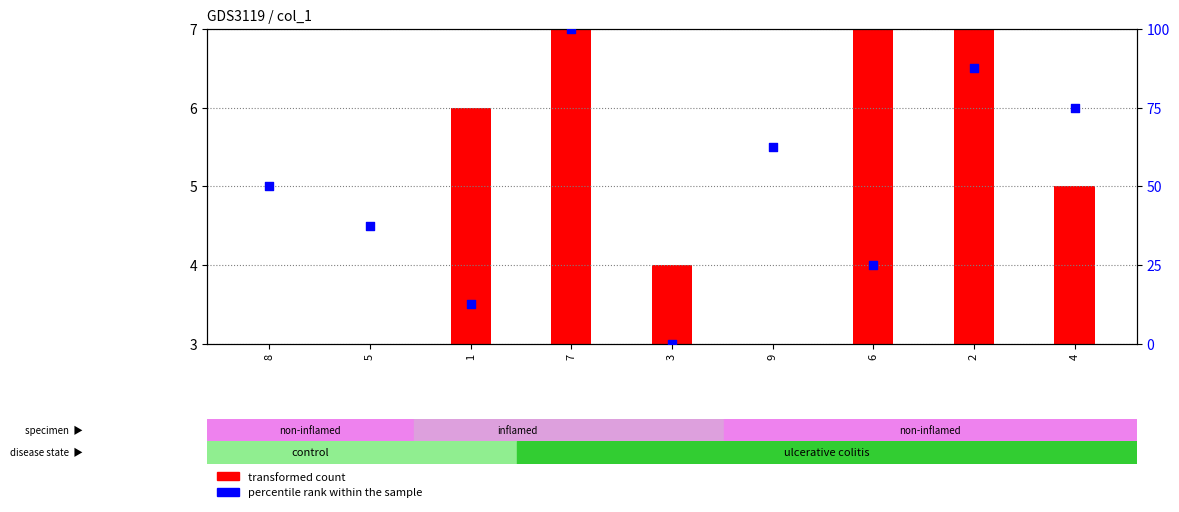

At which category is the sum across all series the highest?

7